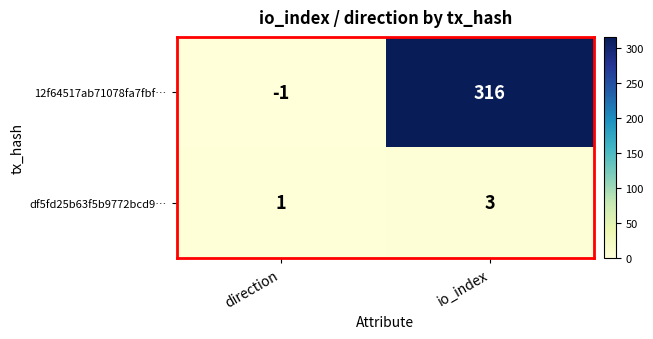

Where is df5fd25b63f5b9772bcd9… nearest to the value 2?

direction